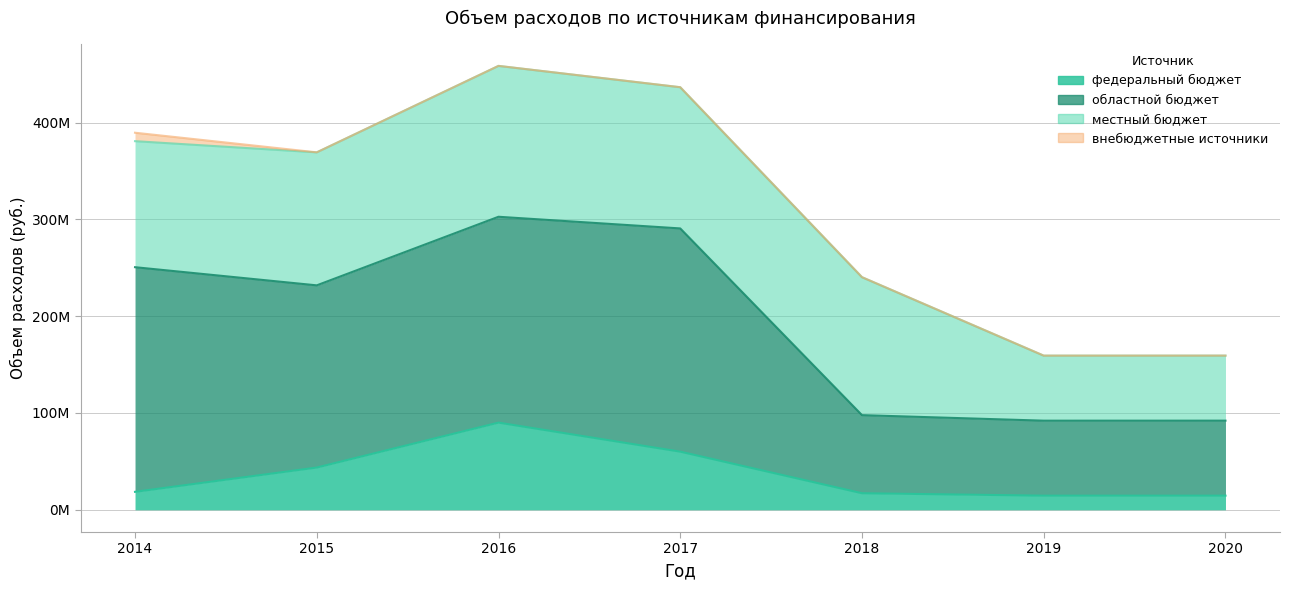

What is the total value across all series at 2014?

389441669.0